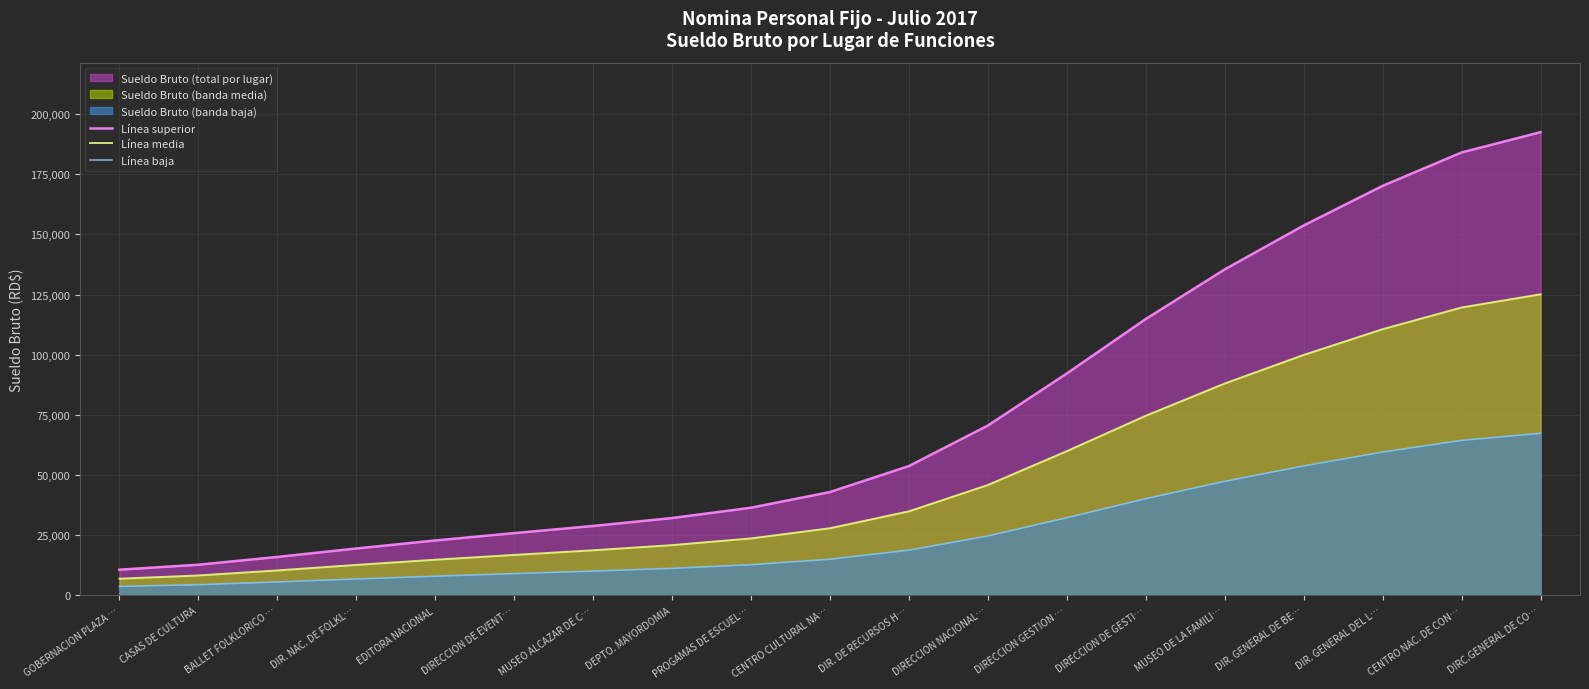

The value of Línea baja at DIR. GENERAL DEL L… is 16323.3. True or false?

False